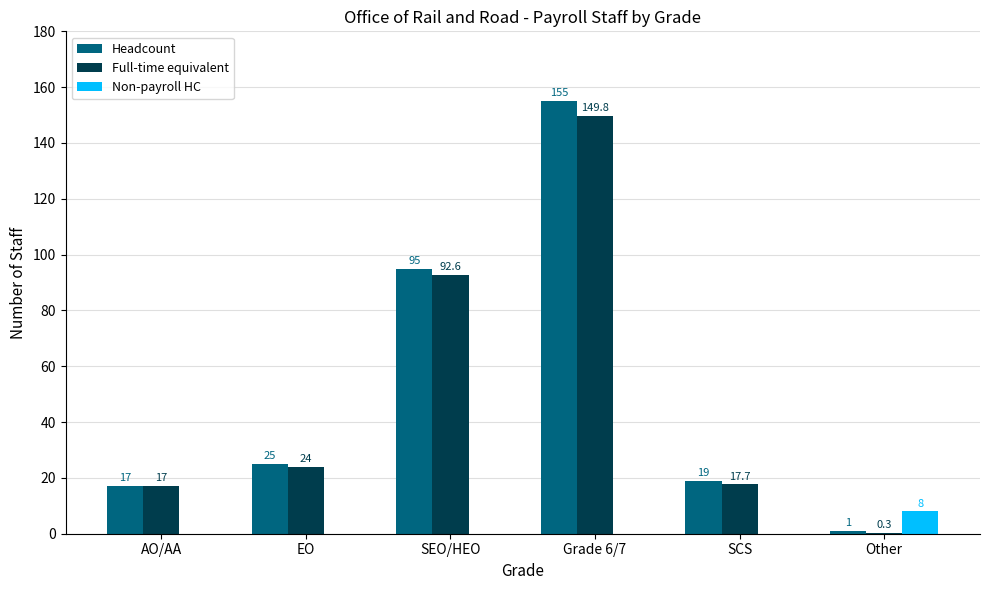

Reading left to right, what are all the values shown in this chart?

Headcount: AO/AA=17.0	EO=25.0	SEO/HEO=95.0	Grade 6/7=155.0	SCS=19.0	Other=1.0
Full-time equivalent: AO/AA=17.0	EO=24.0	SEO/HEO=92.6	Grade 6/7=149.8	SCS=17.7	Other=0.3
Non-payroll HC: AO/AA=0.0	EO=0.0	SEO/HEO=0.0	Grade 6/7=0.0	SCS=0.0	Other=8.0